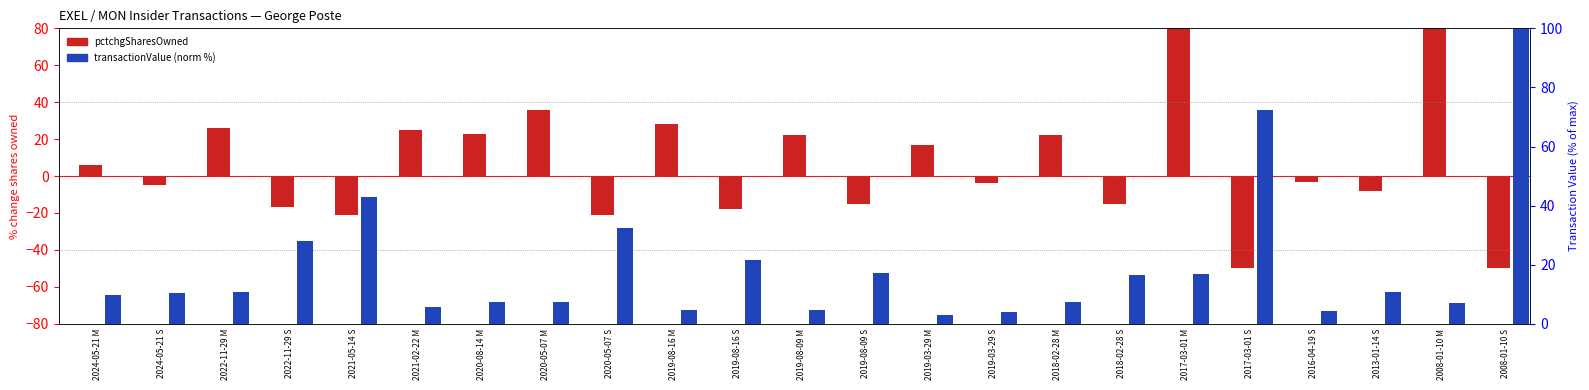

At how many categories does at least one series exceed -22?

23